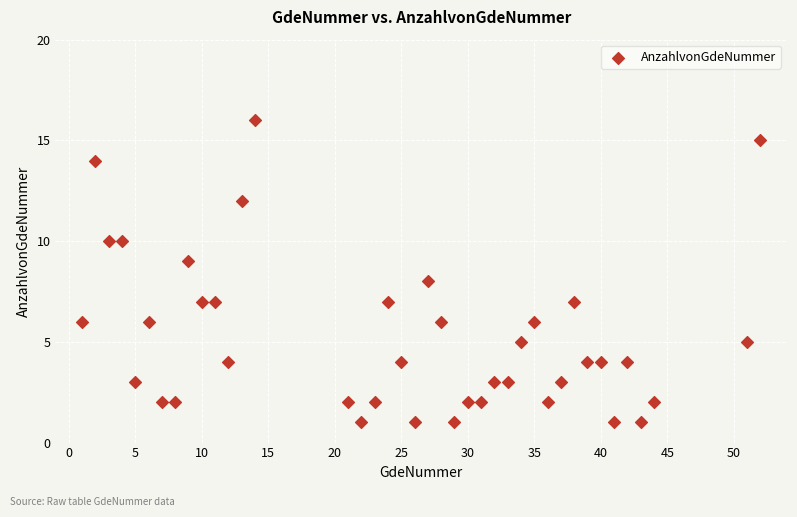

What is the range of Y values (max minus min)?

15